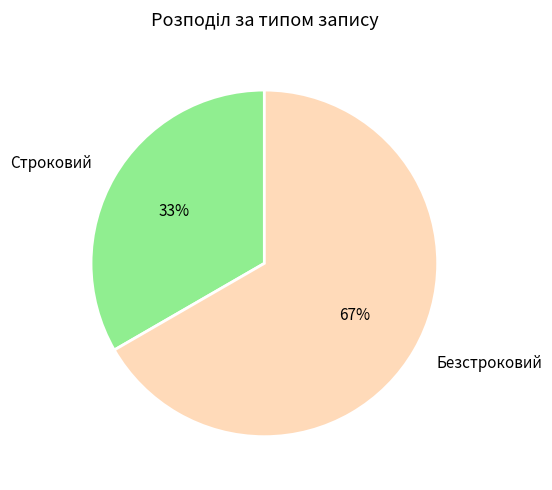

Do Безстроковий and Строковий together represent more than half of the pie?

Yes